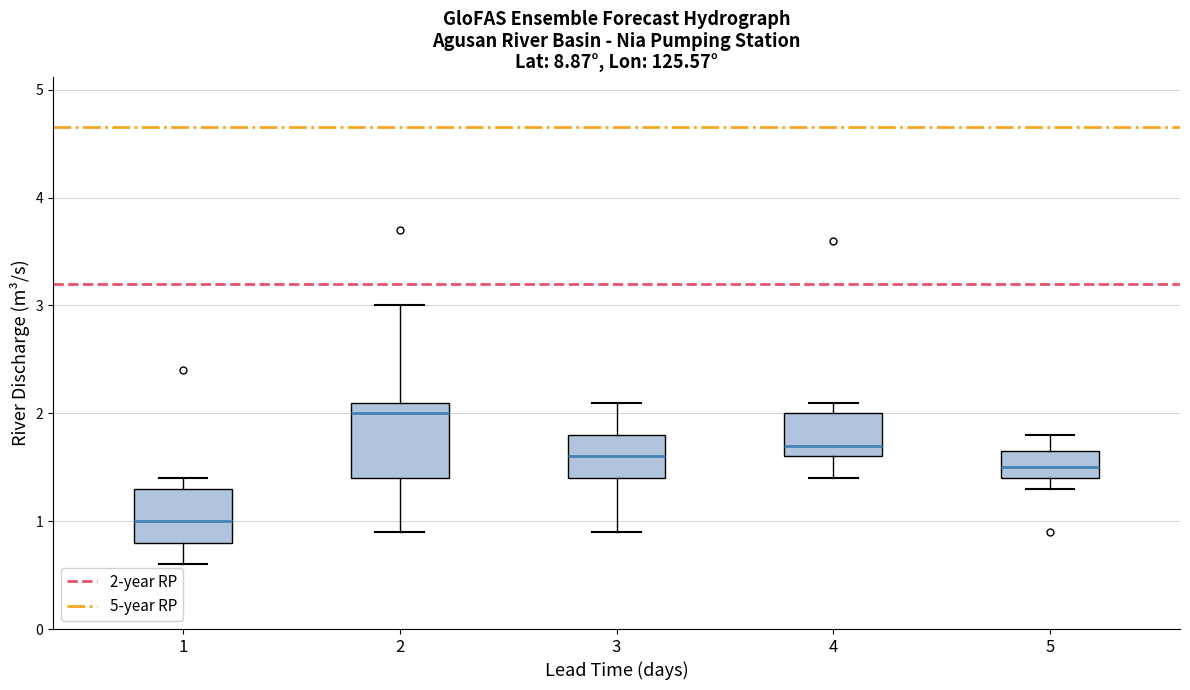

Reading left to right, transcribe this box plot: for each box, give where its median line is, the range the box spans, and where its two whiskers end, as read against the y-axis. The values are not printed on the chart, so give them approximately, as read against the axis.

1: median 1.0, box 0.8 to 1.3, whiskers 0.6 to 1.4
2: median 2.0, box 1.4 to 2.1, whiskers 0.9 to 3.0
3: median 1.6, box 1.4 to 1.8, whiskers 0.9 to 2.1
4: median 1.7, box 1.6 to 2.0, whiskers 1.4 to 2.1
5: median 1.5, box 1.4 to 1.7, whiskers 1.3 to 1.8